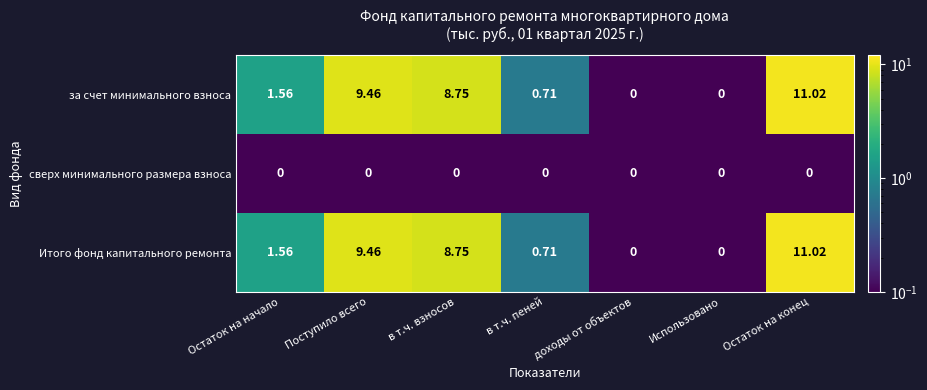

At which category is the sum across all series the highest?

Остаток на конец